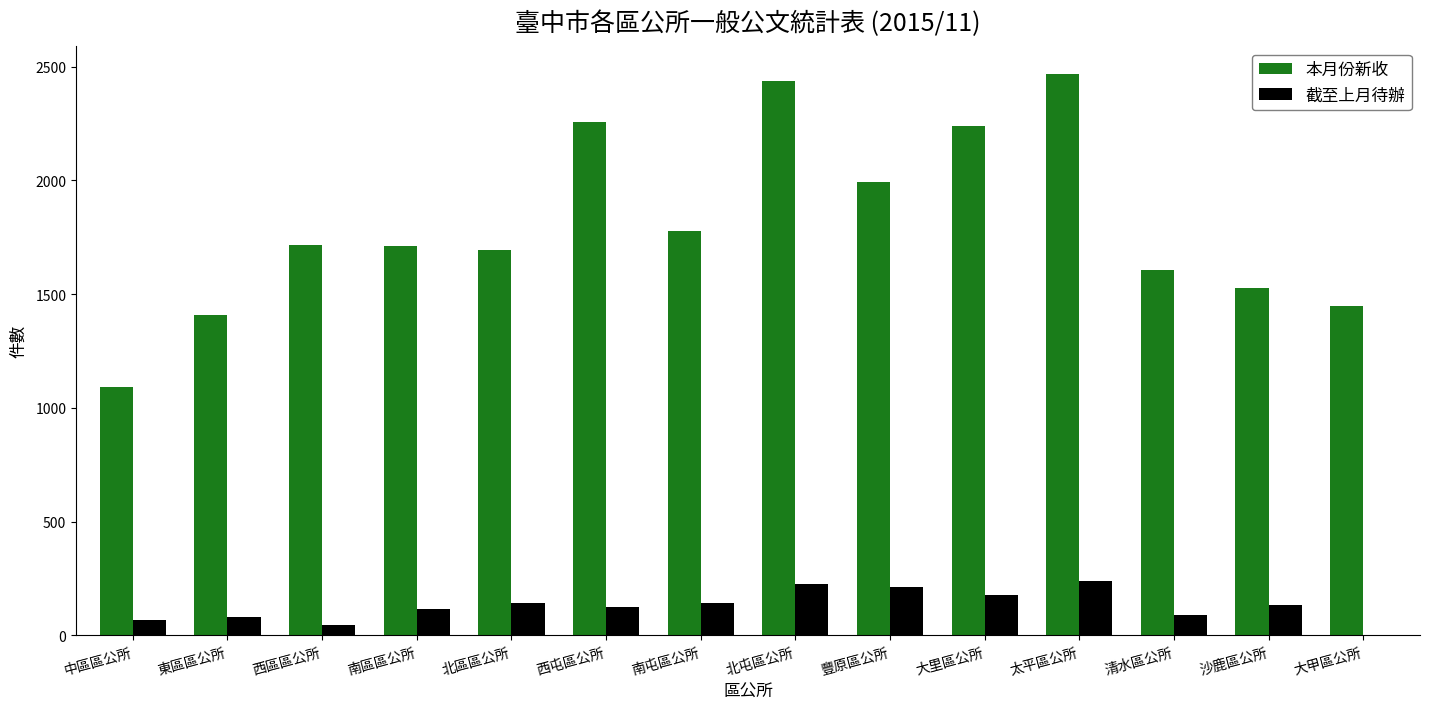

Which series has the largest total across all categories?

本月份新收